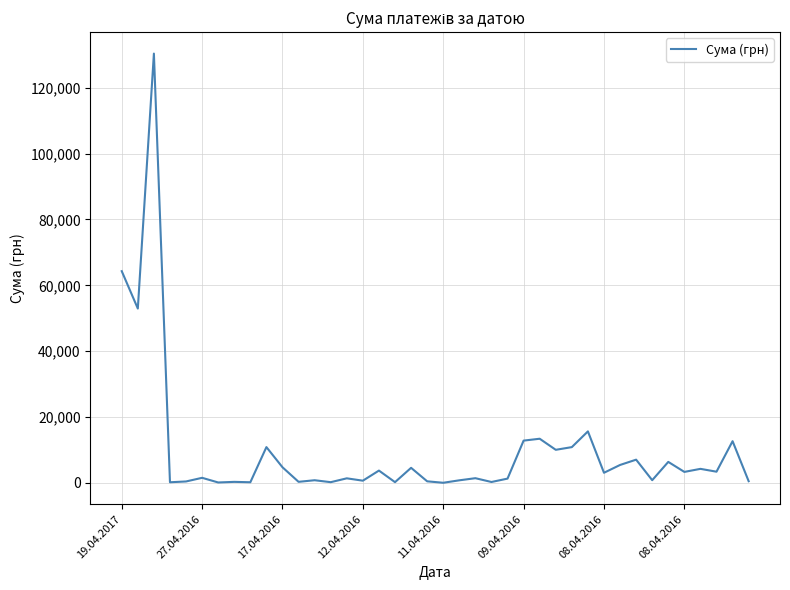

What is the difference between the maximum and second lowest values?

130266.5